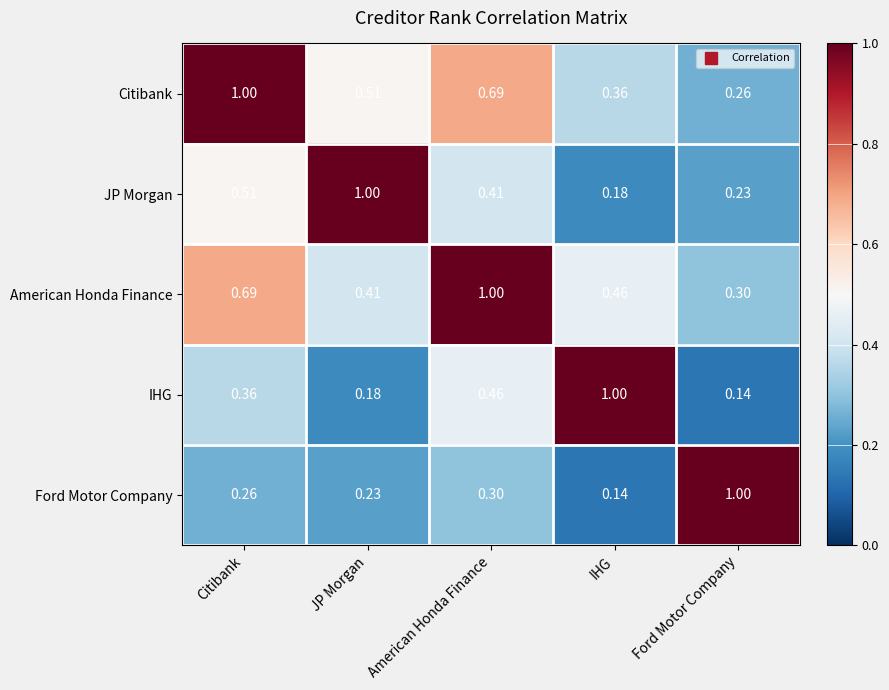

At which label is IHG closest to 0?

Ford Motor Company